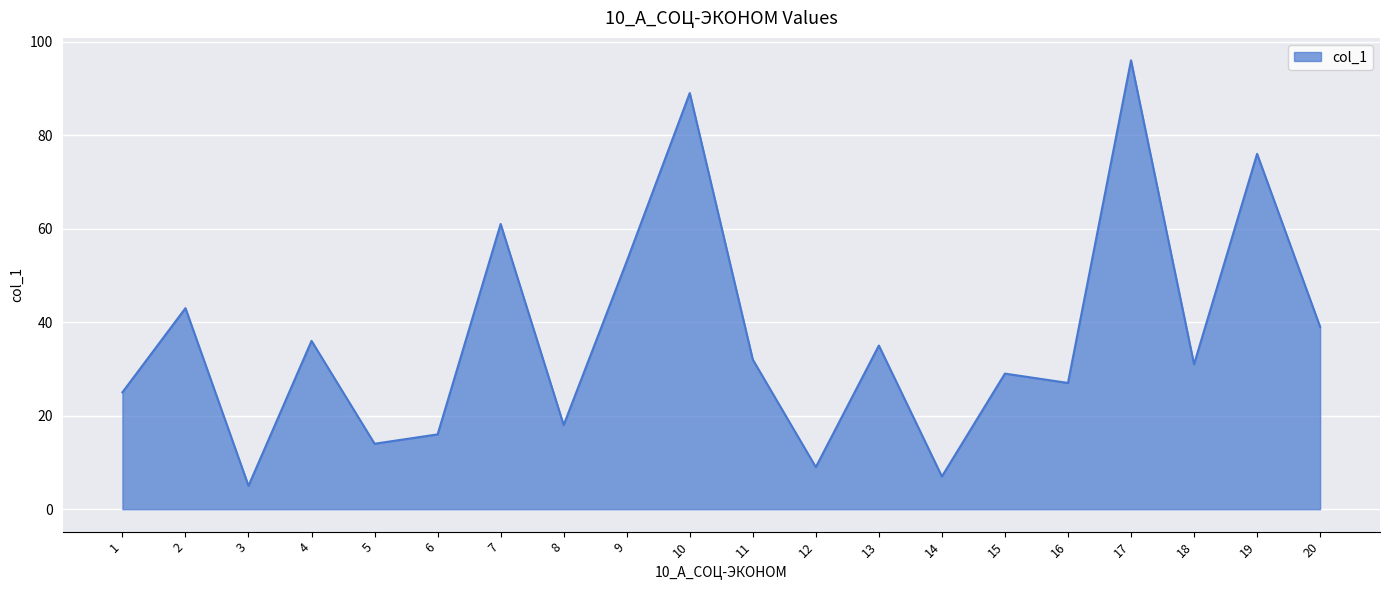

Is it true that the value at 13 is 18?

False